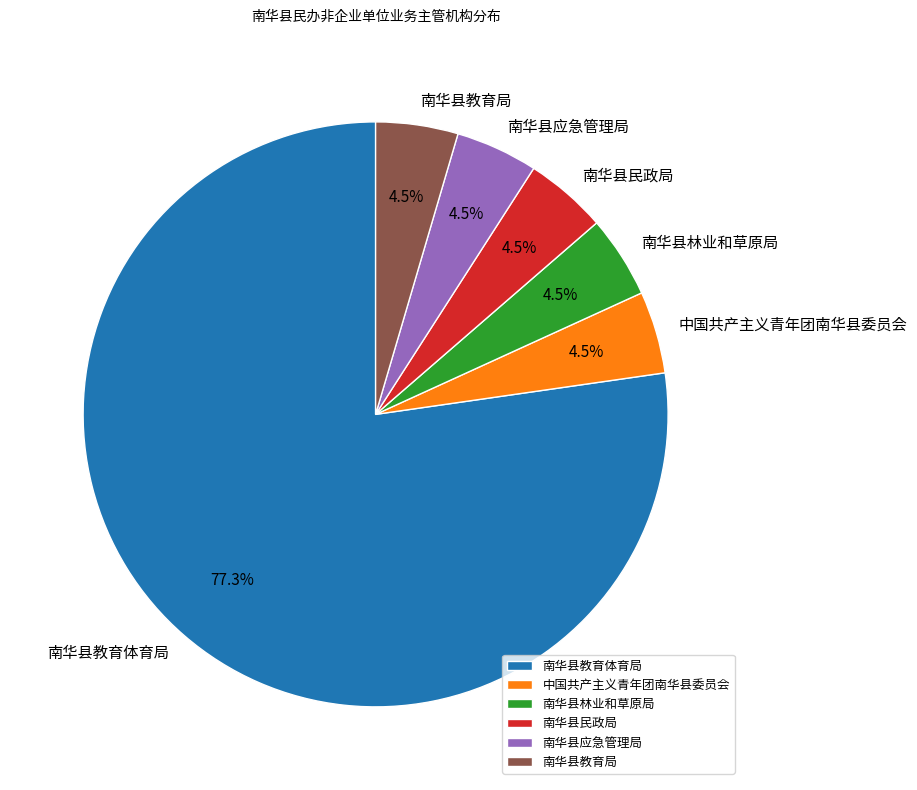

Which category has the biggest portion of the pie?

南华县教育体育局